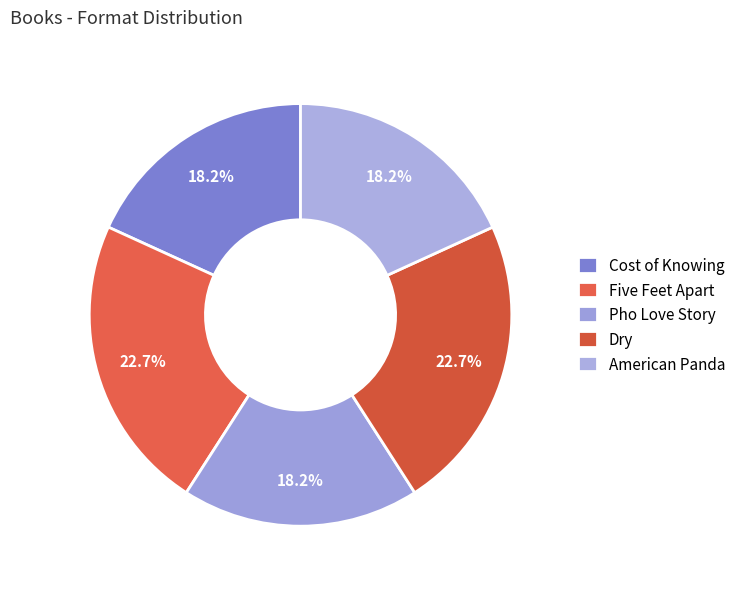

Combined, what portion of the pie is Pho Love Story and Five Feet Apart?

40.9%